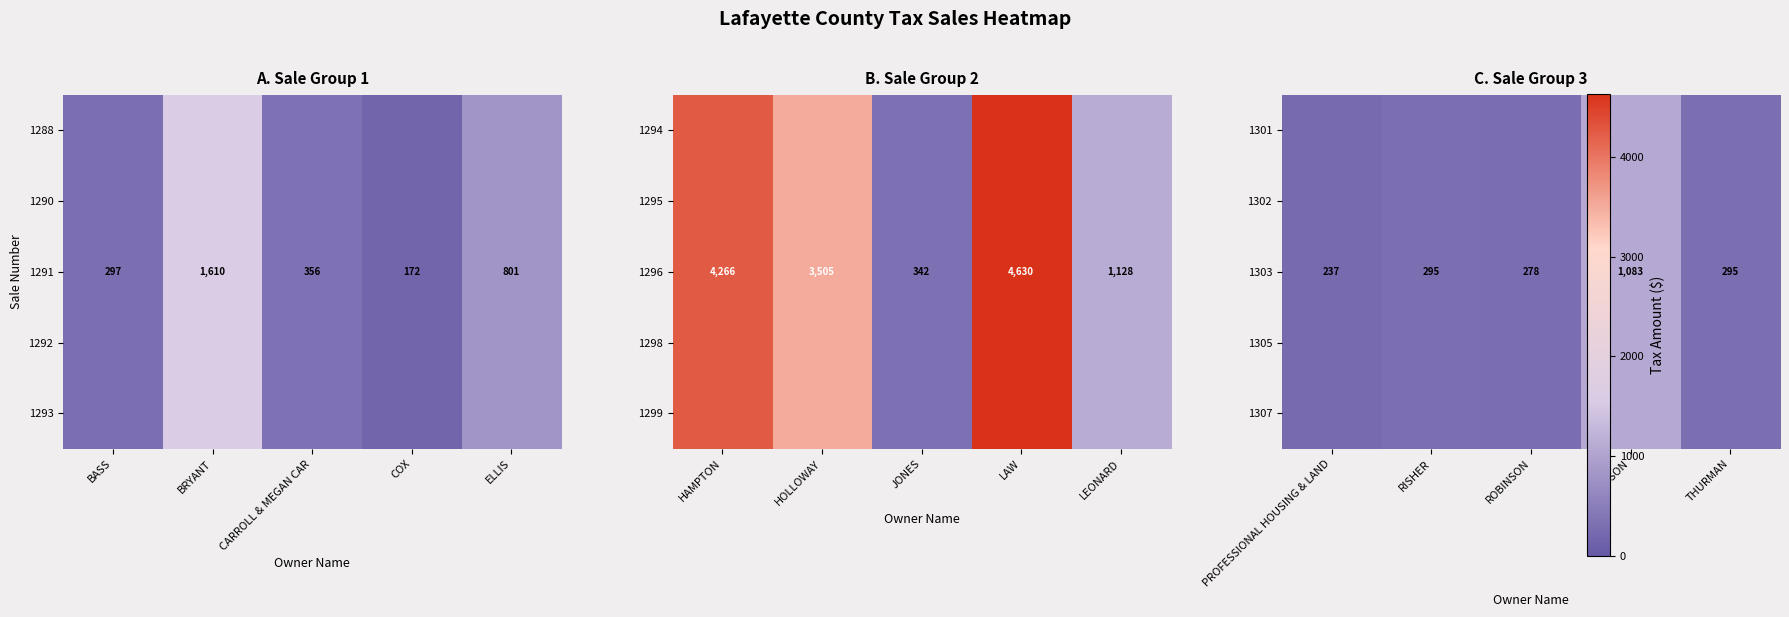

Between RISHER and PROFESSIONAL HOUSING & LAND, which is larger?

RISHER